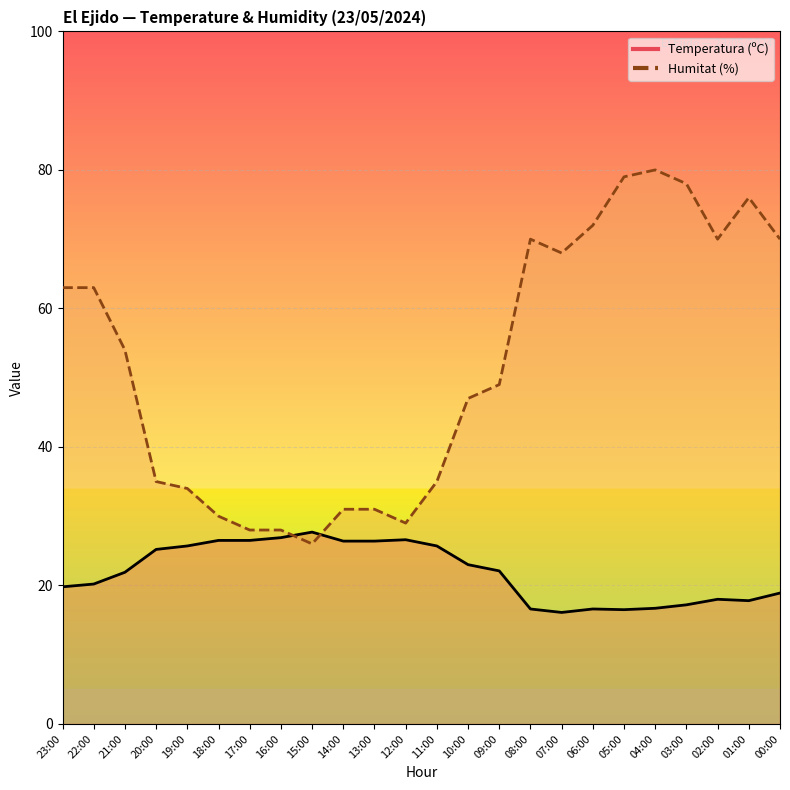

Which category has the lowest value in the Humitat (%) series?

15:00